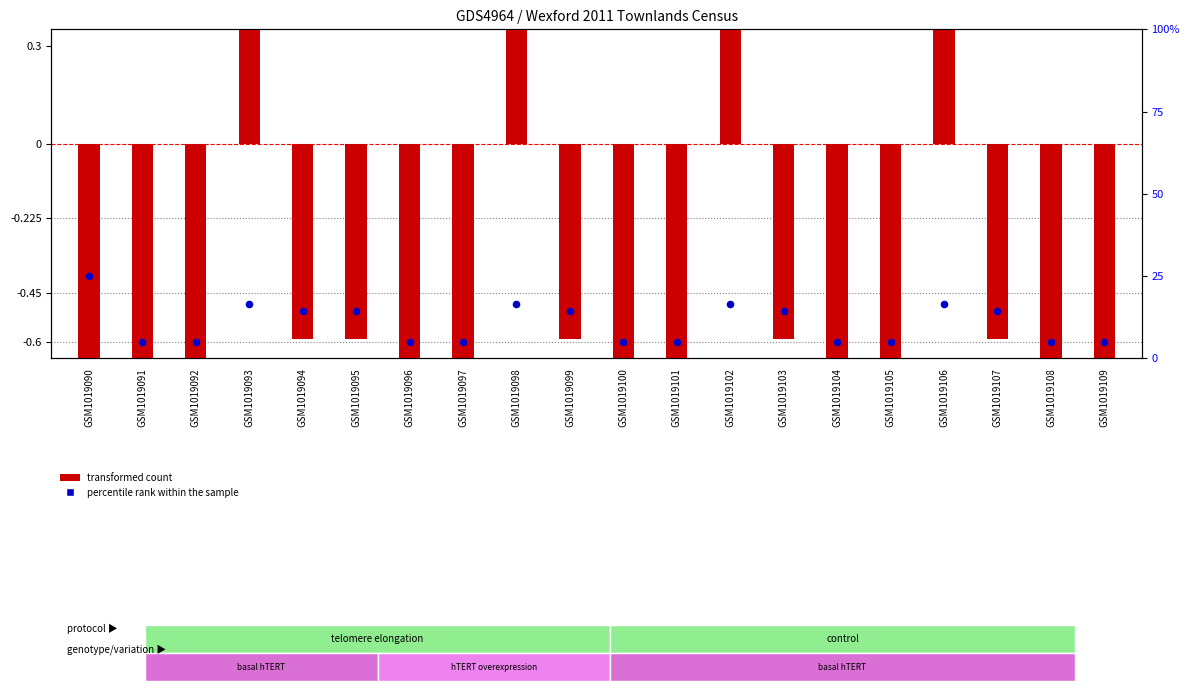

Which series reaches the minimum Y coordinate?

transformed count